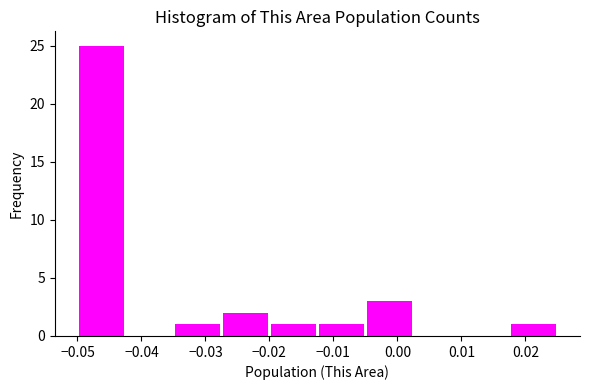

Reading left to right, transcribe this chart: for each bar, give the range it covers on the x-axis and its height. Neither the bar edges nor the heights are printed on the chart, so give them approximately, as read against the axes.

-0.050 to -0.042: 25
-0.042 to -0.035: 0
-0.035 to -0.027: 1
-0.027 to -0.020: 2
-0.020 to -0.012: 1
-0.012 to -0.005: 1
-0.005 to 0.003: 3
0.003 to 0.010: 0
0.010 to 0.018: 0
0.018 to 0.025: 1